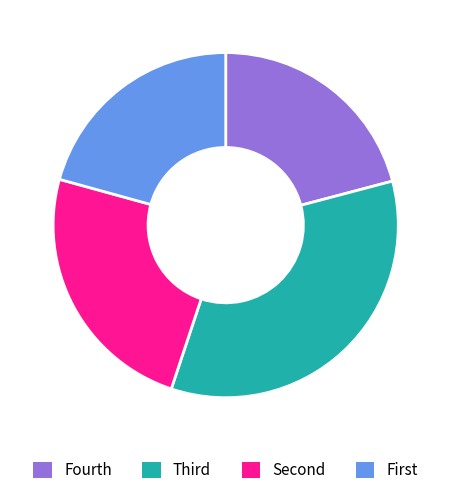

Which slice is the largest?

Third